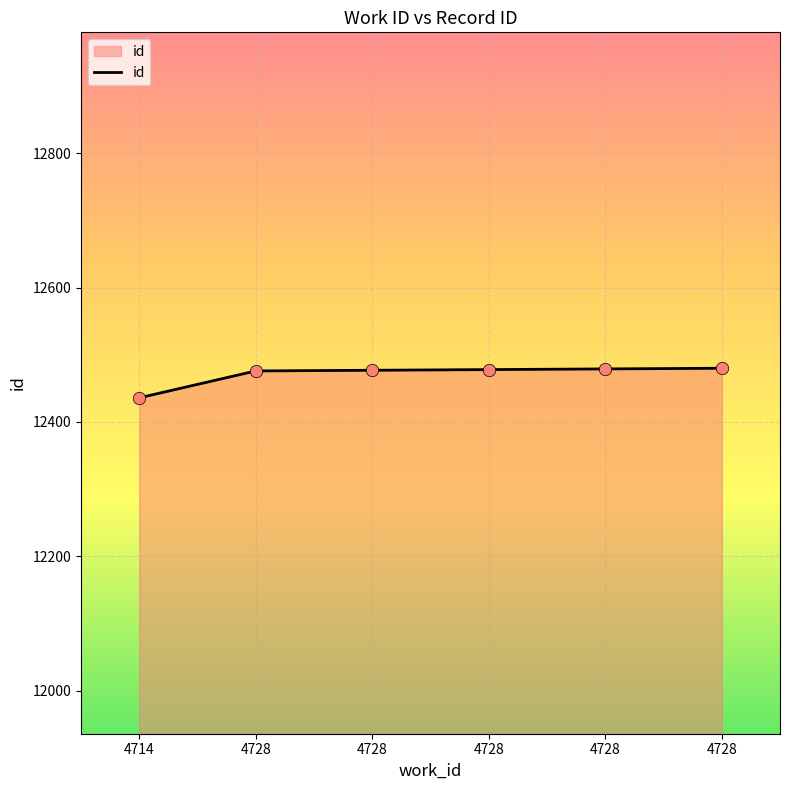

Which has a higher value, 4728 or 4728?

4728